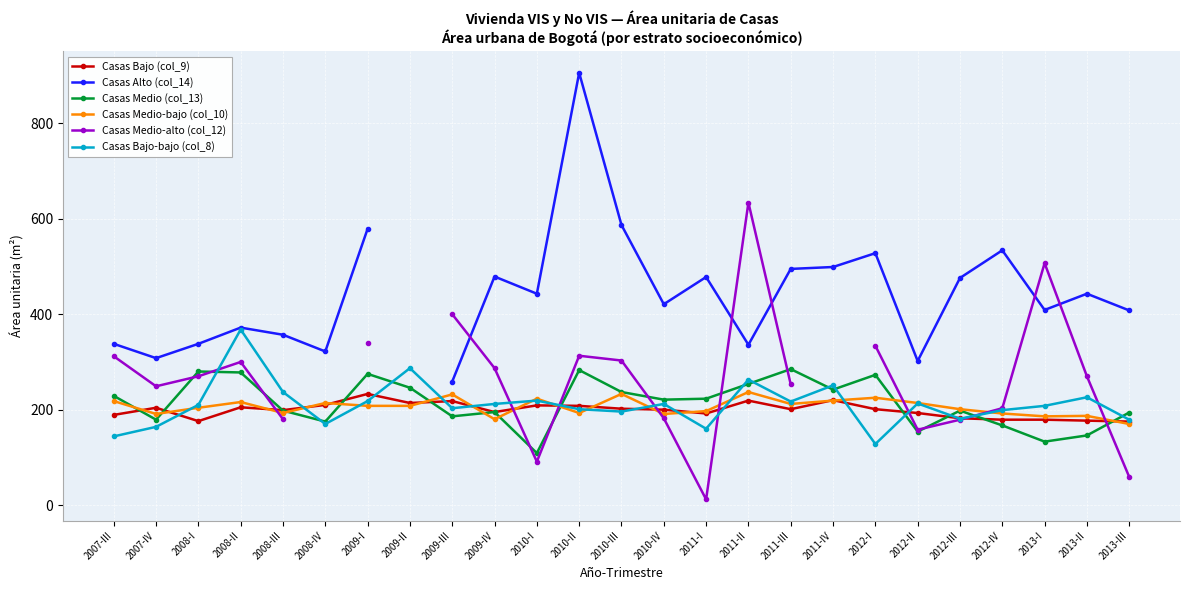

What position from the right is 2011-IV?

8